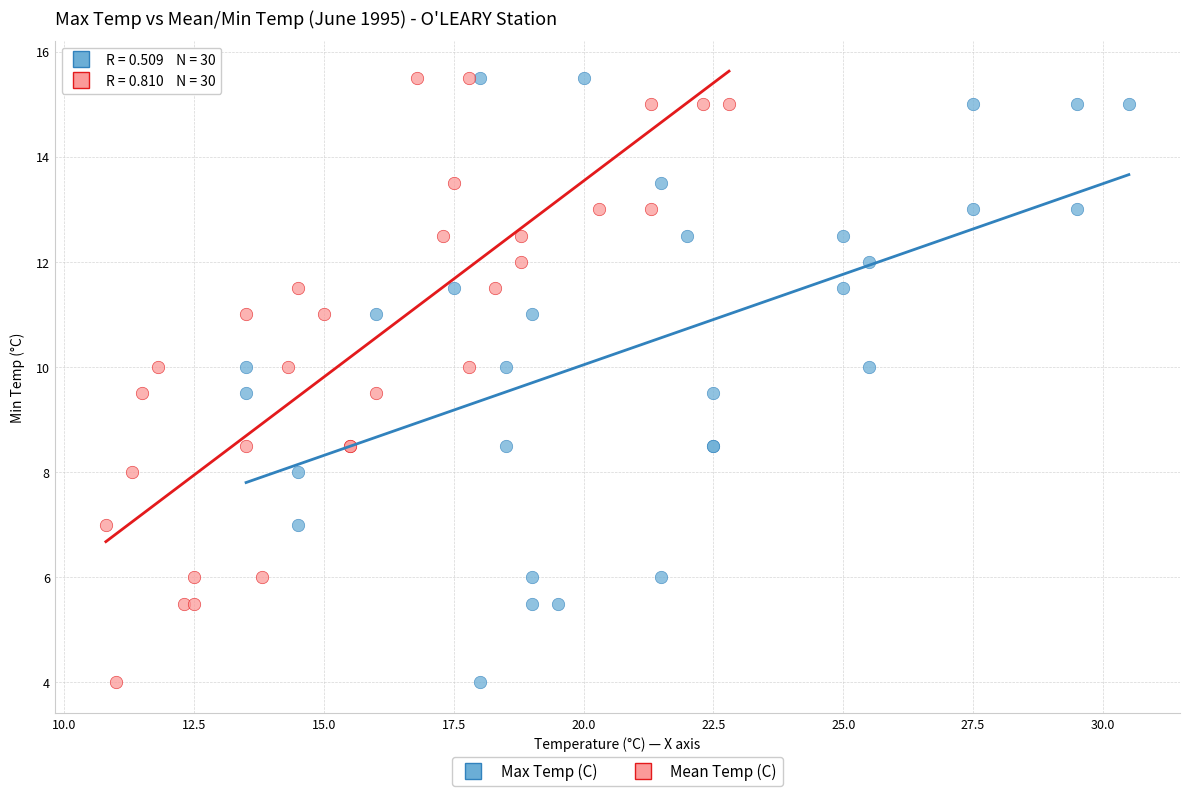

What are all the series names shown in the legend?

Max Temp (C), Mean Temp (C)